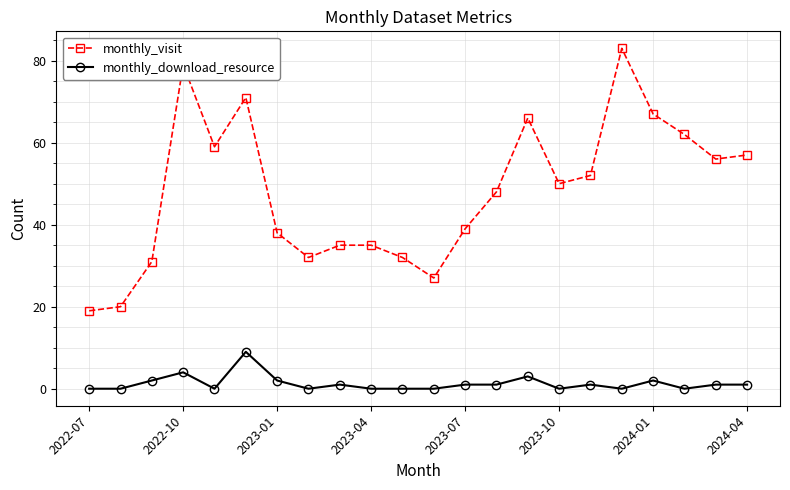

Rank the series by their average value, from lowest to highest.

monthly_download_resource, monthly_visit